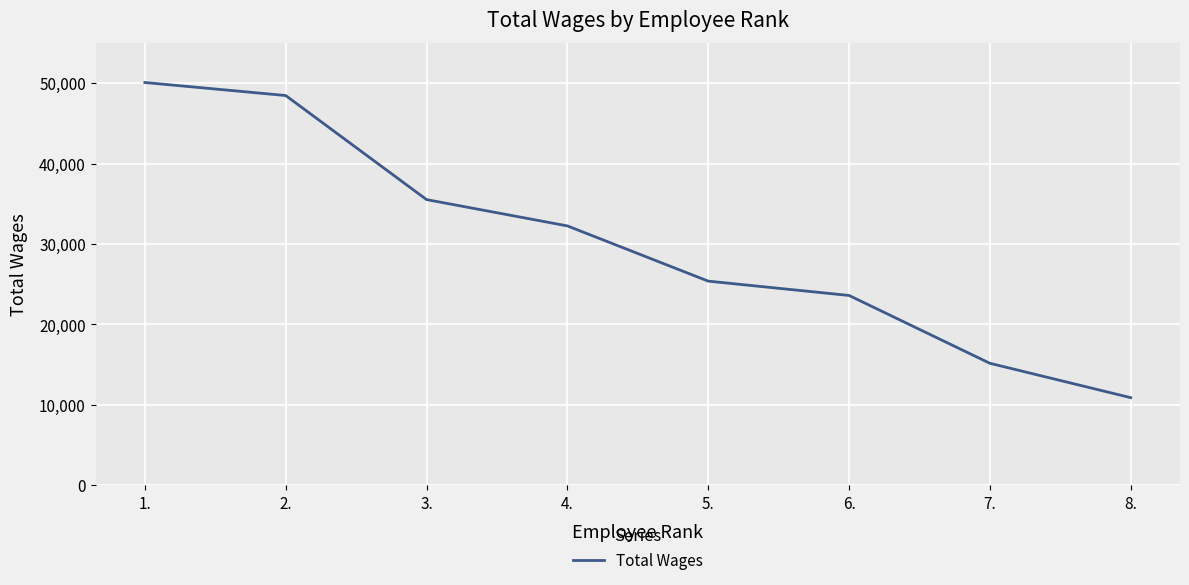

What is the ratio of the value at 6. to the value at 7.?

1.6